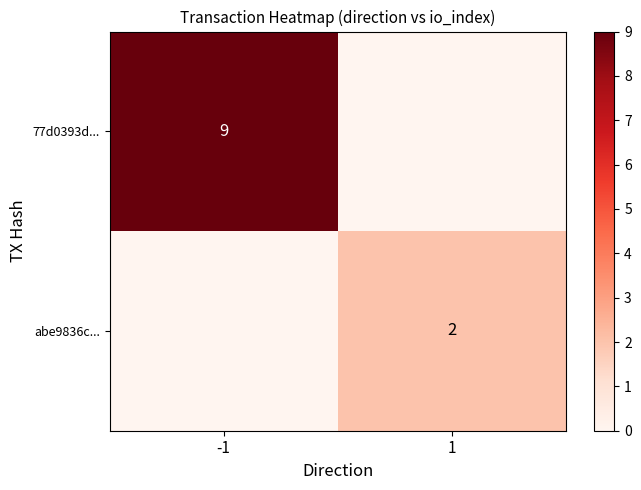

Count the number of data series in this chart.

2